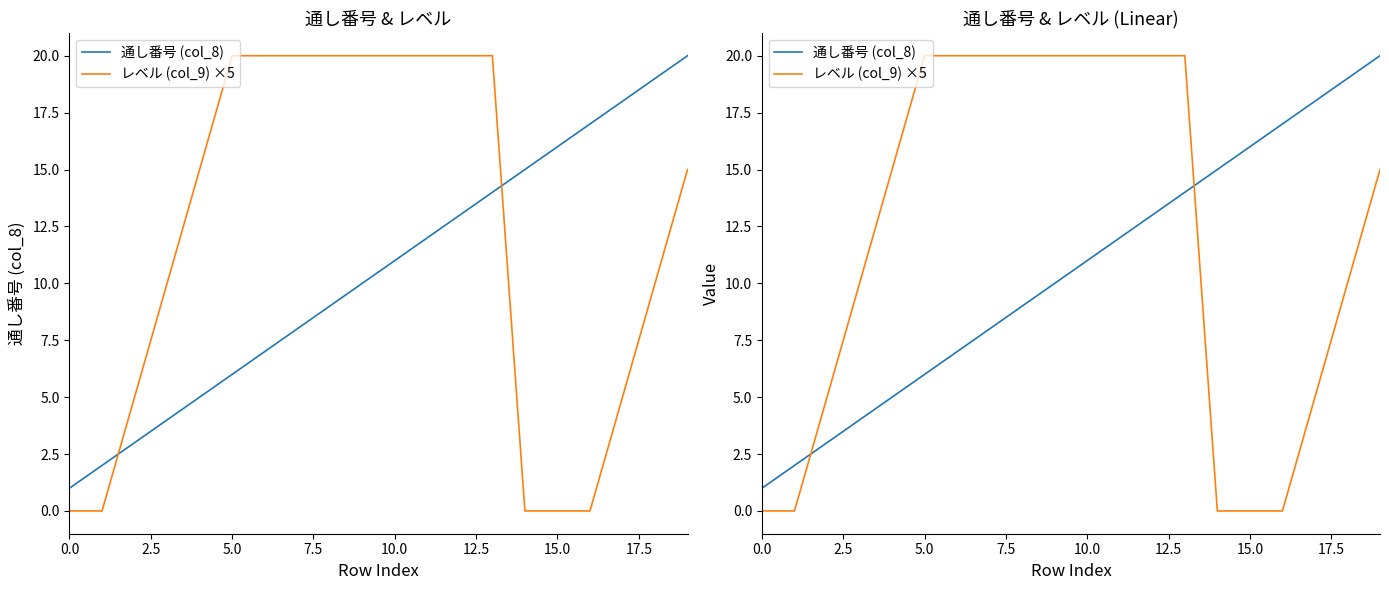

Is the value of レベル (col_9) ×5 at 12.5 greater than the value of 通し番号 (col_8) at 17?

Yes